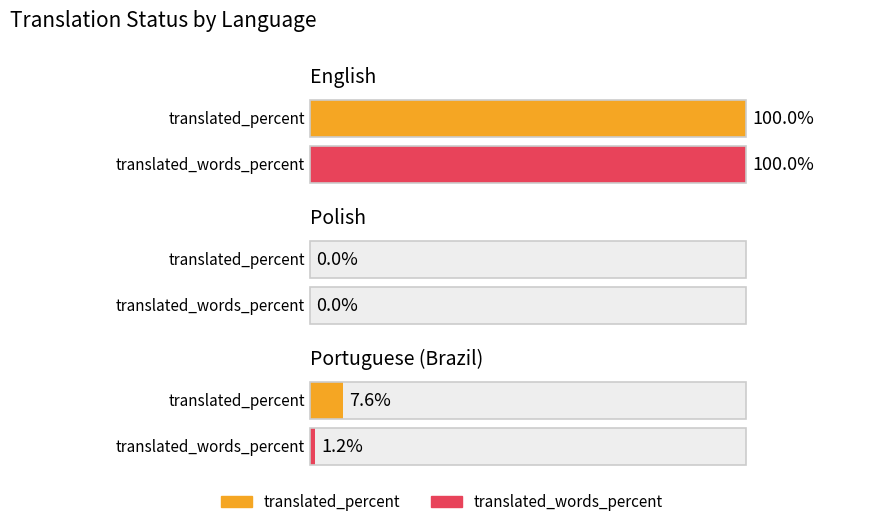

Reading right to left, transcribe all the data shown in this chart.

translated_percent: Portuguese (Brazil)=7.6	Polish=0.0	English=100.0
translated_words_percent: Portuguese (Brazil)=1.2	Polish=0.0	English=100.0